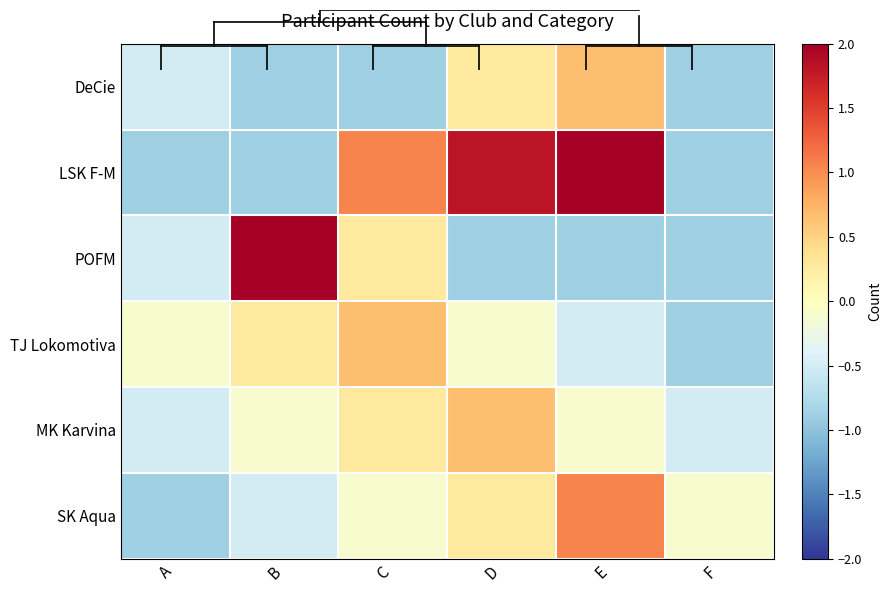

Reading left to right, what are all the values shown in this chart?

DeCie: A=-0.5	B=-0.9	C=-0.9	D=0.3	E=0.7	F=-0.9
LSK F-M: A=-0.9	B=-0.9	C=1.0	D=1.8	E=3.7	F=-0.9
POFM: A=-0.5	B=2.2	C=0.3	D=-0.9	E=-0.9	F=-0.9
TJ Lokomotiva: A=-0.1	B=0.3	C=0.7	D=-0.1	E=-0.5	F=-0.9
MK Karvina: A=-0.5	B=-0.1	C=0.3	D=0.7	E=-0.1	F=-0.5
SK Aqua: A=-0.9	B=-0.5	C=-0.1	D=0.3	E=1.0	F=-0.1